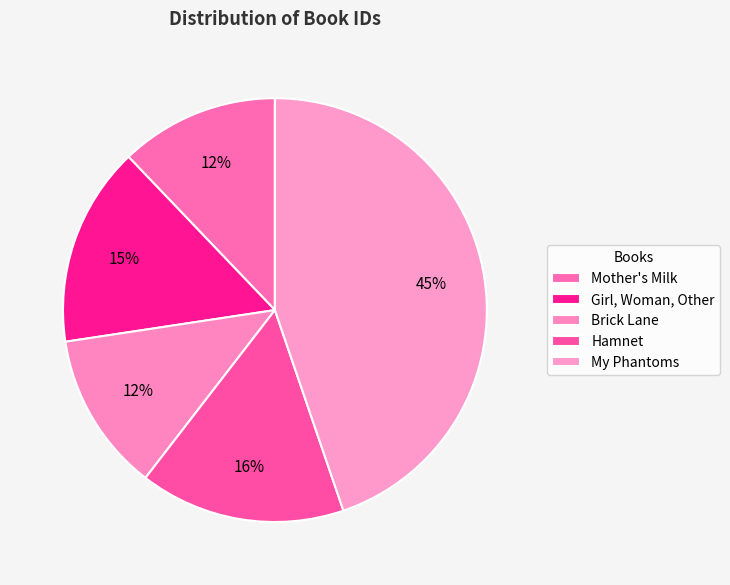

Is there any slice that represents more than half of the pie?

No